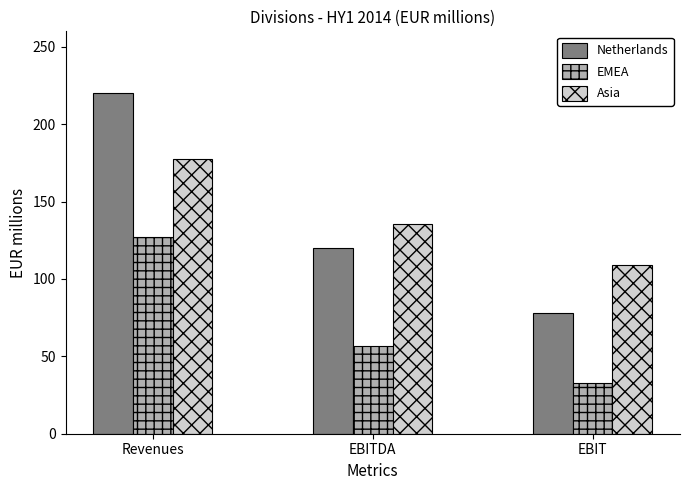

Which series changed the most between EBITDA and EBIT?

Netherlands